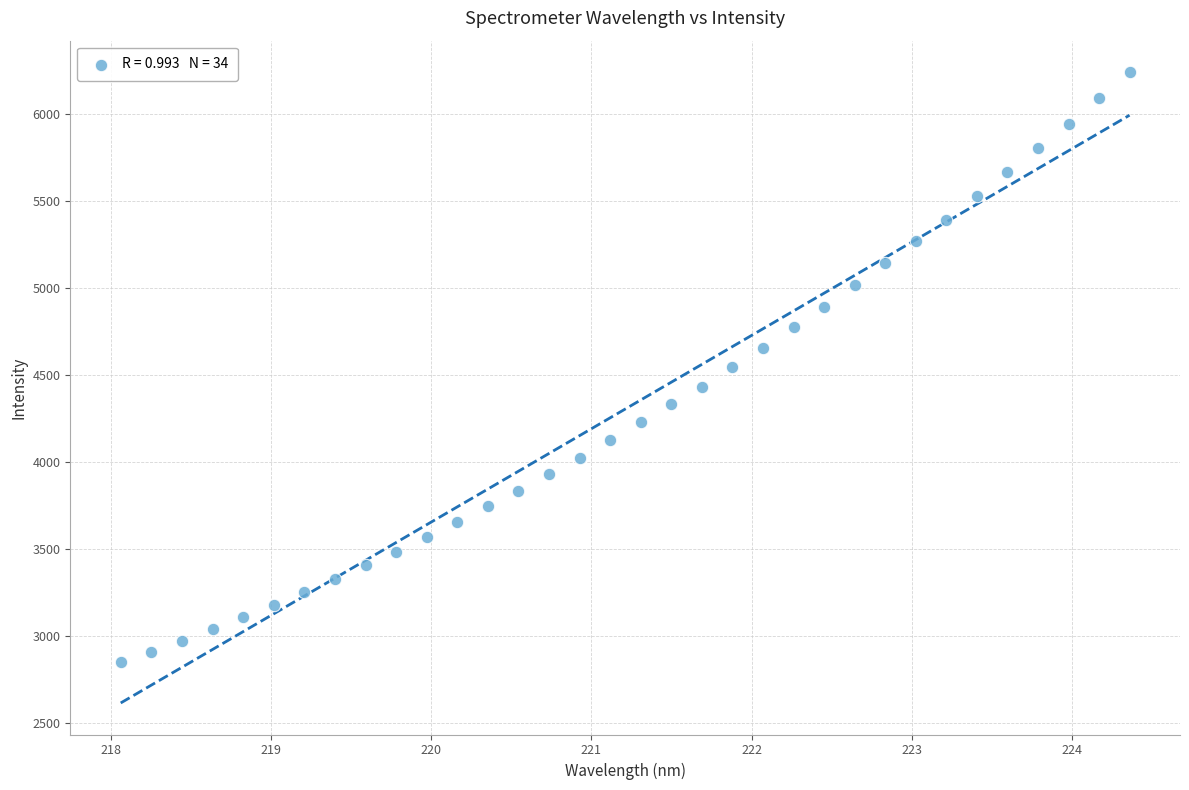

What is the range of X values (max minus min)?

6.3